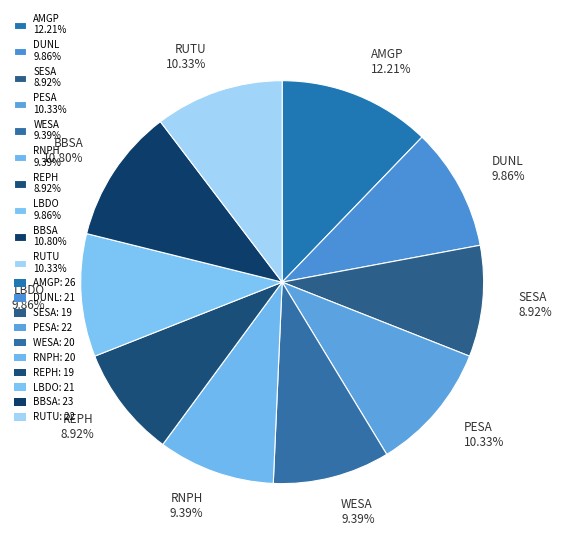

Is there any slice that represents more than half of the pie?

No